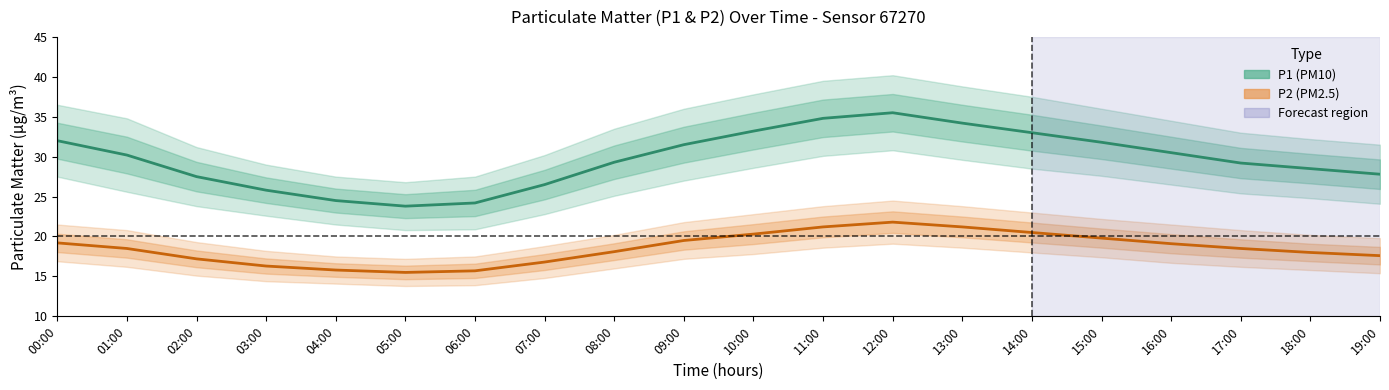

Which has a higher value, 11:00 or 00:00?

11:00